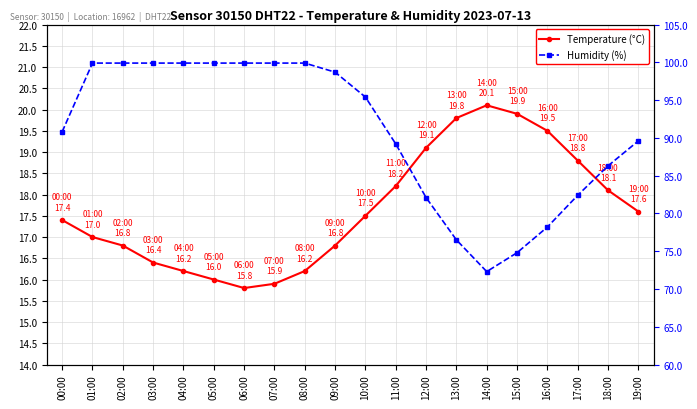

What is the difference between the maximum and minimum values in the Humidity (%) series?

27.6